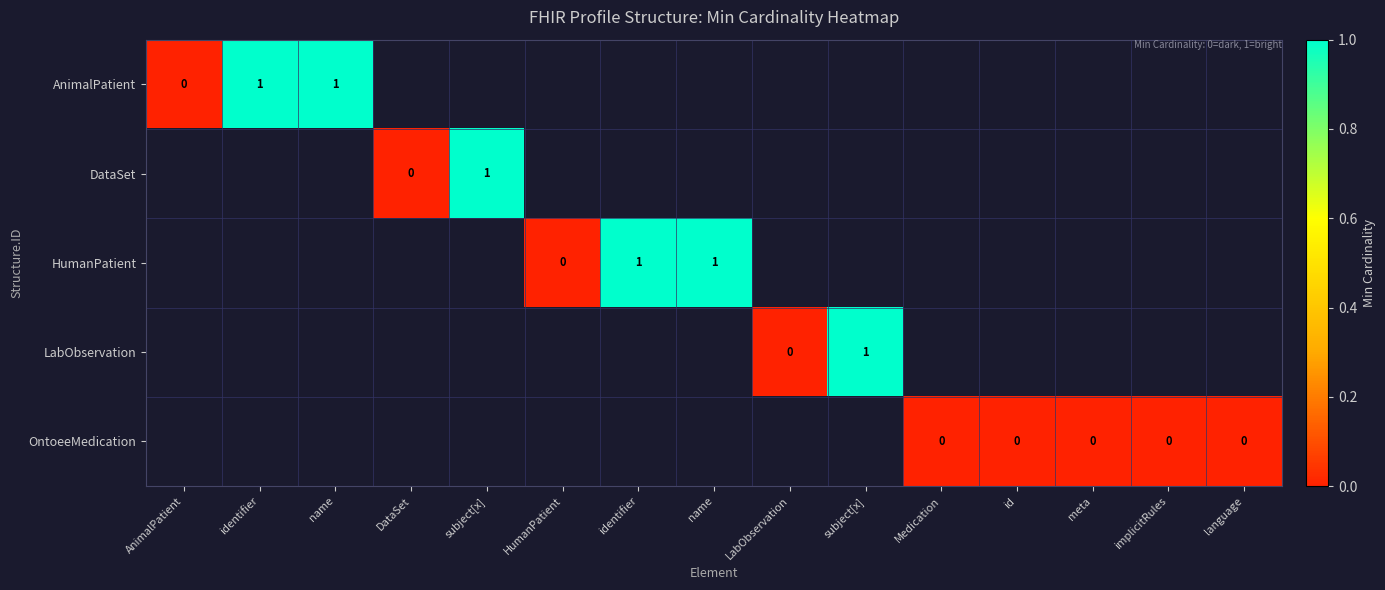

Rank the series by their maximum value, from highest to lowest.

AnimalPatient, DataSet, HumanPatient, LabObservation, OntoeeMedication